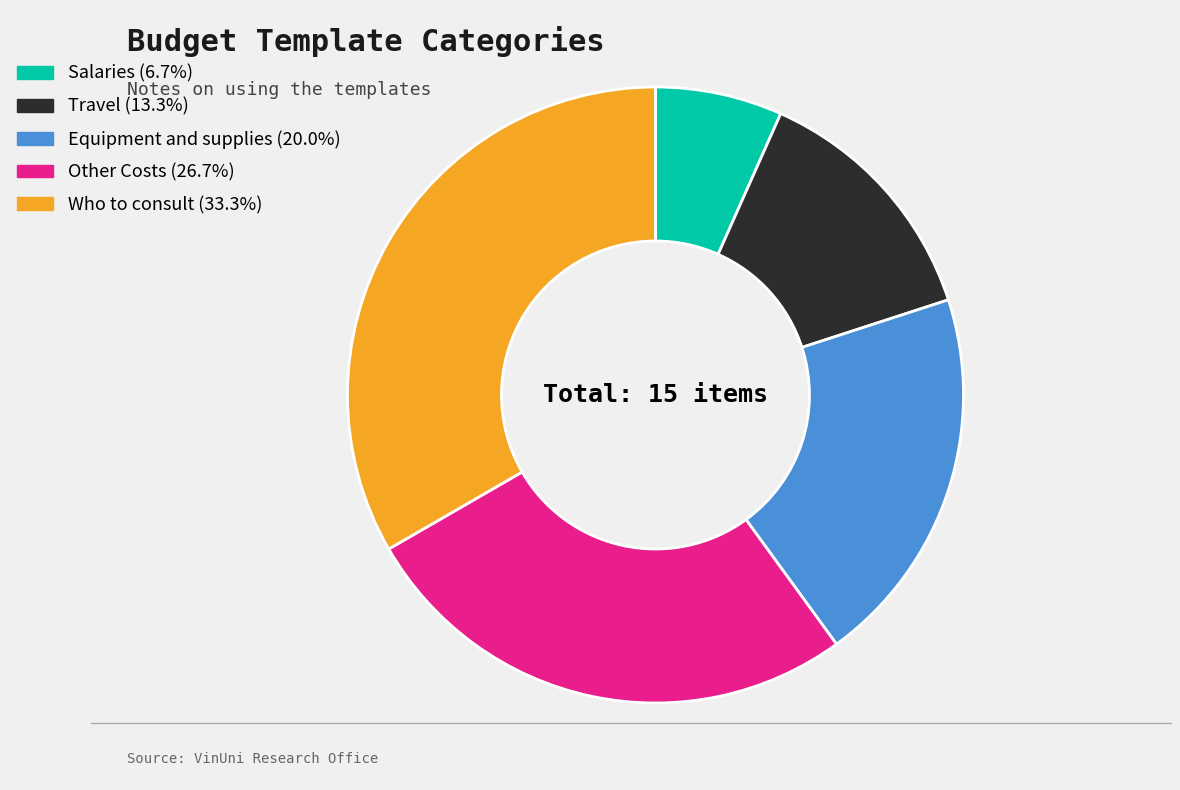

Which has a higher value, Salaries or Other Costs?

Other Costs